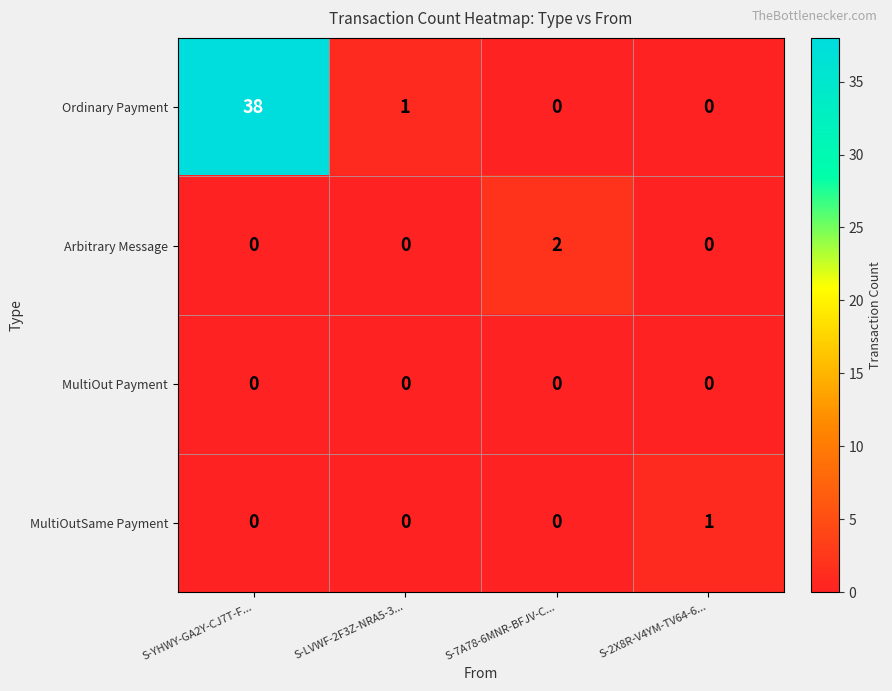

Which series has the widest spread of values?

Ordinary Payment